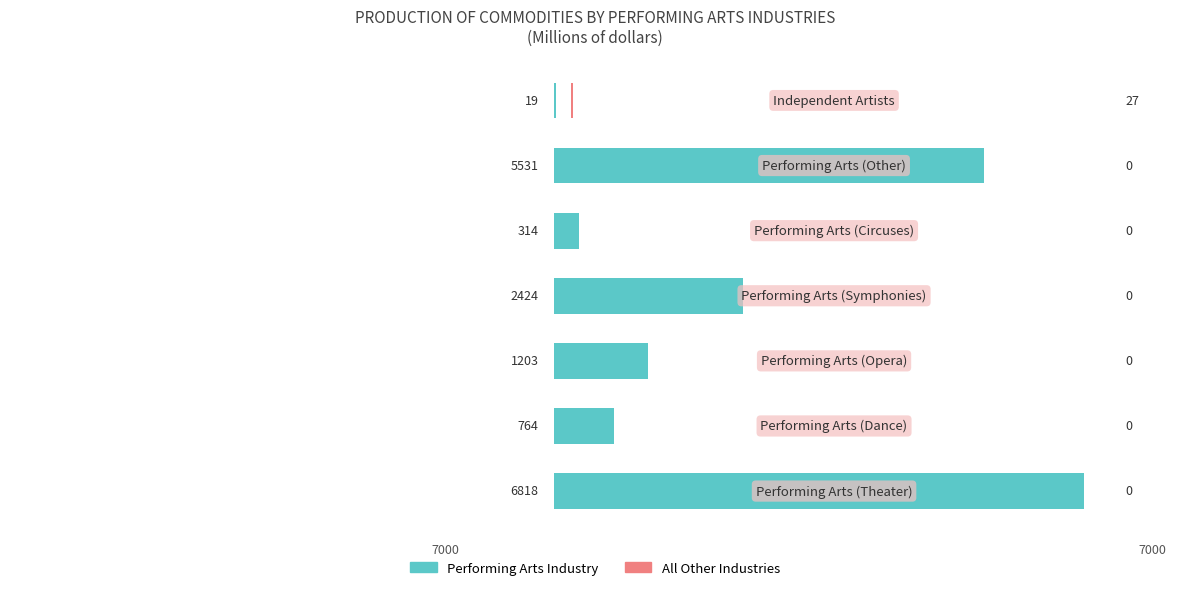

What is the maximum value for All Other Industries?

27